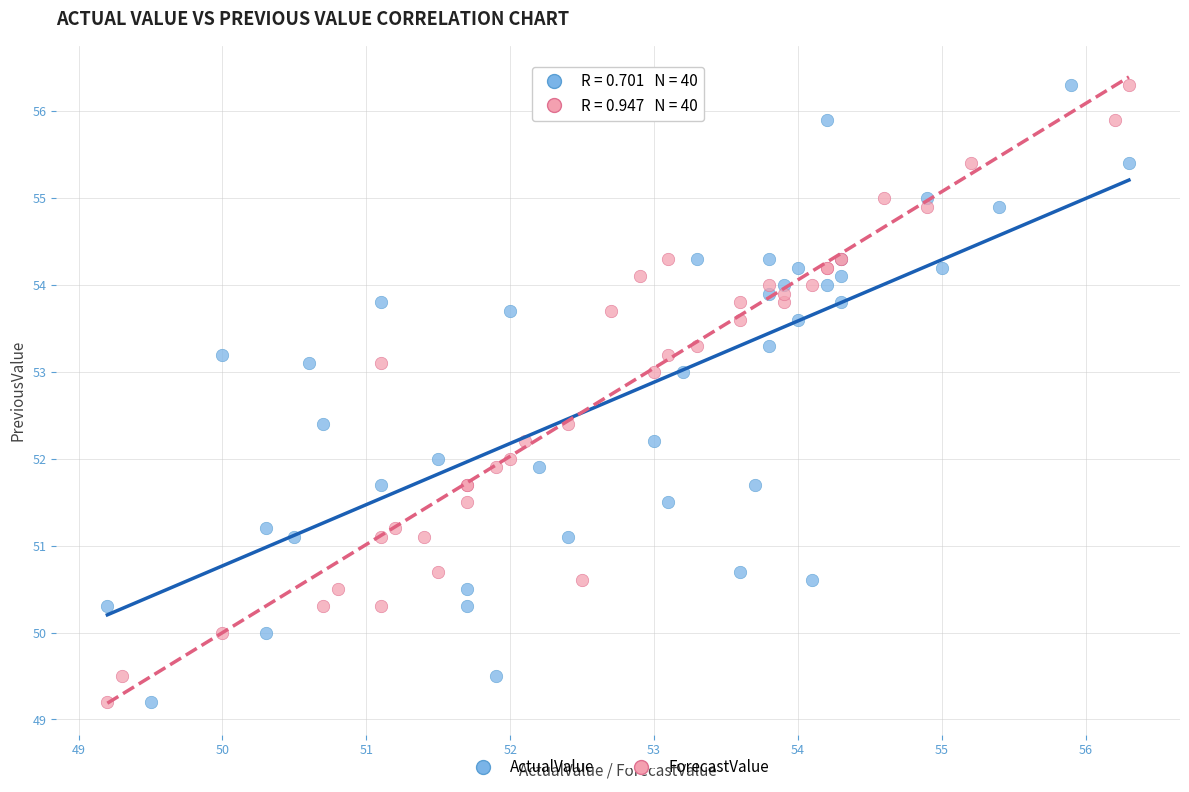

What are all the series names shown in the legend?

ActualValue, ForecastValue